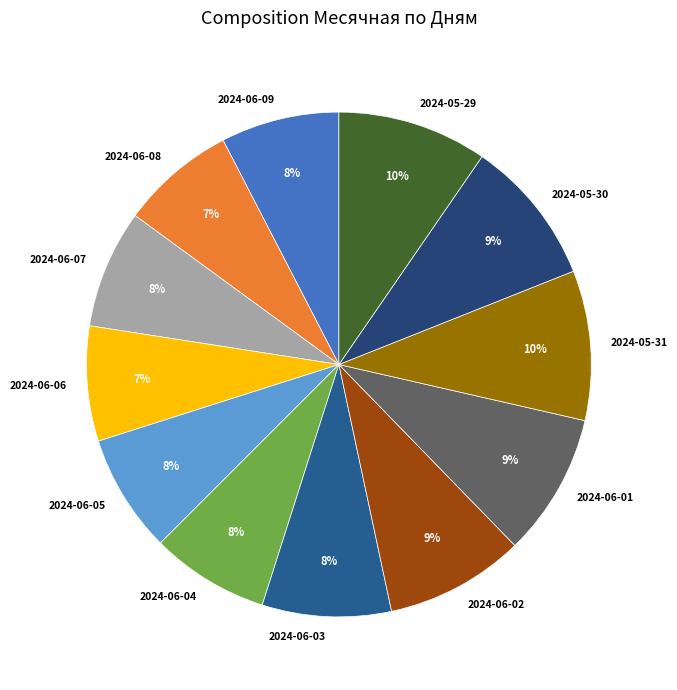

Combined, do 2024-05-30 and 2024-06-03 account for over 50%?

No